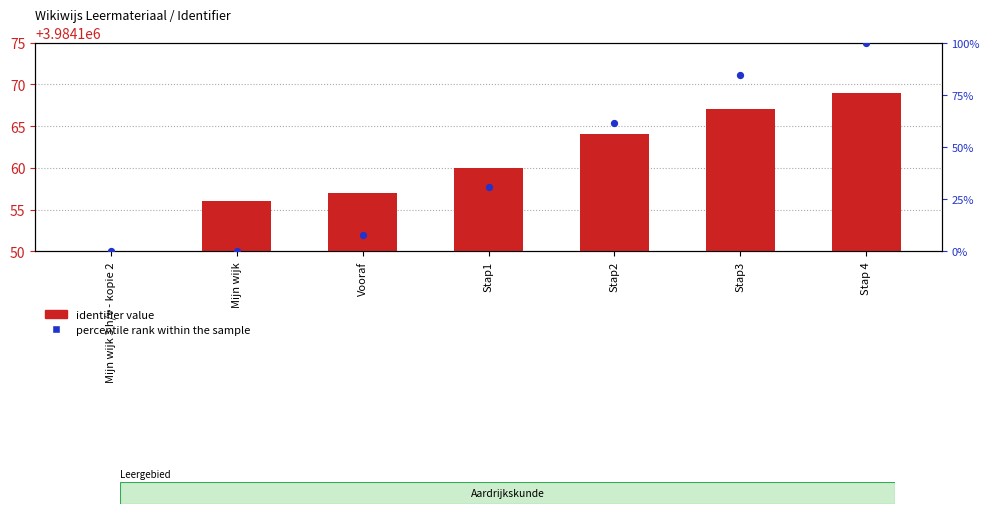

At how many categories does at least one series exceed 835429?

6